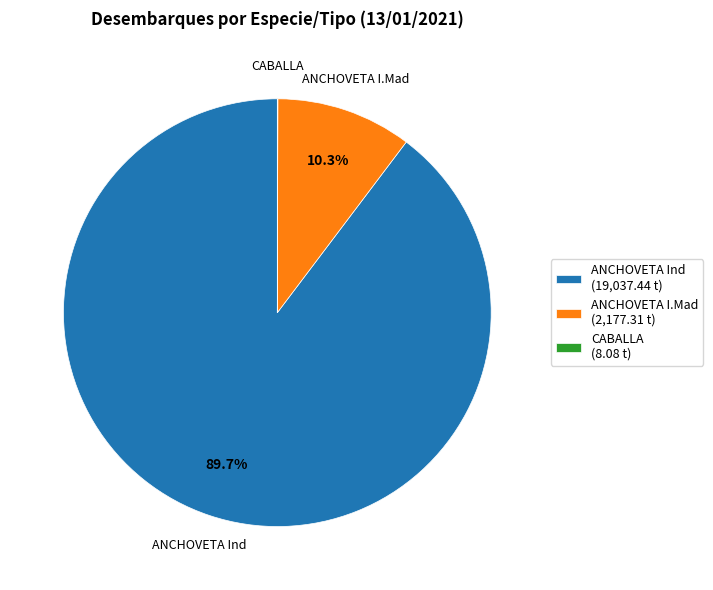

The ANCHOVETA Ind slice represents 90% of the pie. True or false?

True